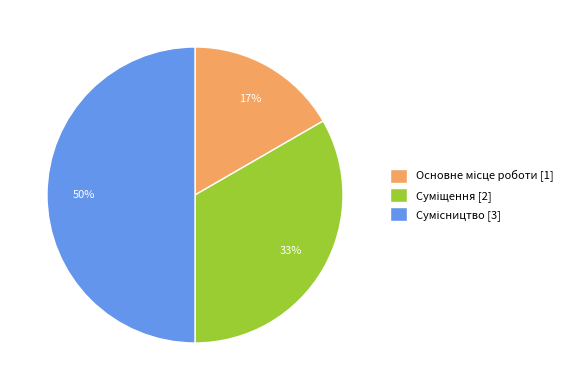

To the nearest percent, what is the average slice percentage?

33%